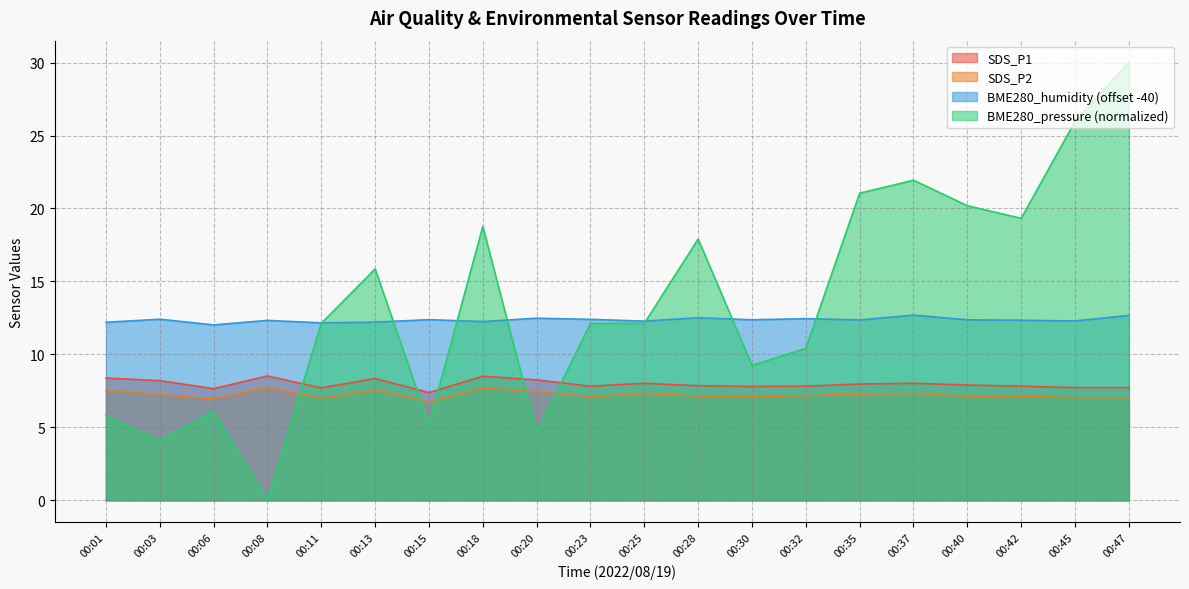

The SDS_P1 series shows 2.3 at 00:37. True or false?

False